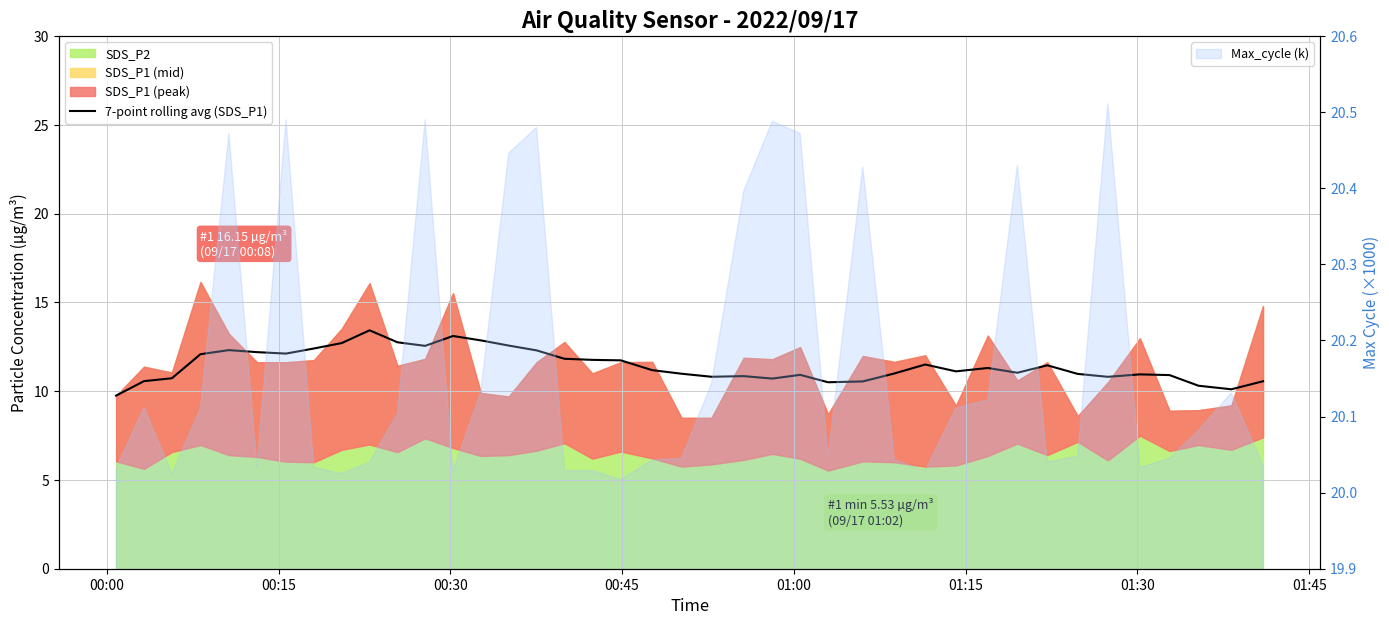

The value at 23 is 16.4. True or false?

False